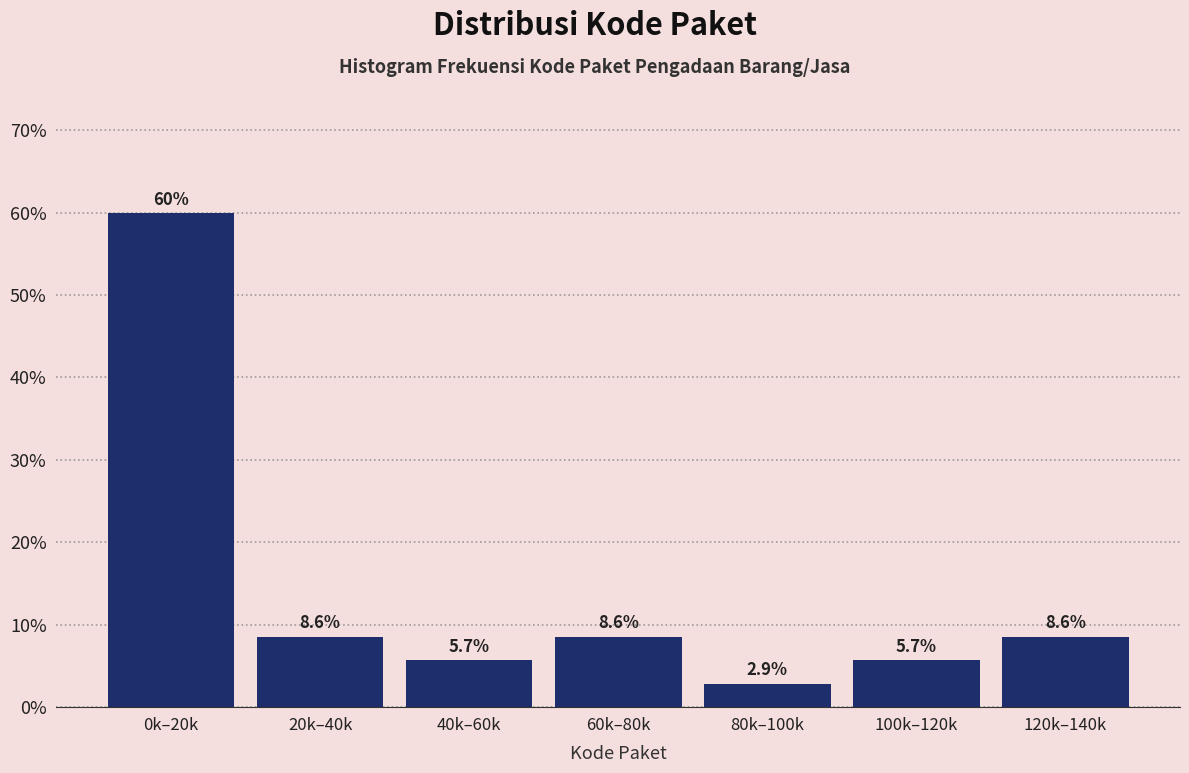

Reading left to right, list all the values displayed in this chart.

60.0	8.6	5.7	8.6	2.9	5.7	8.6